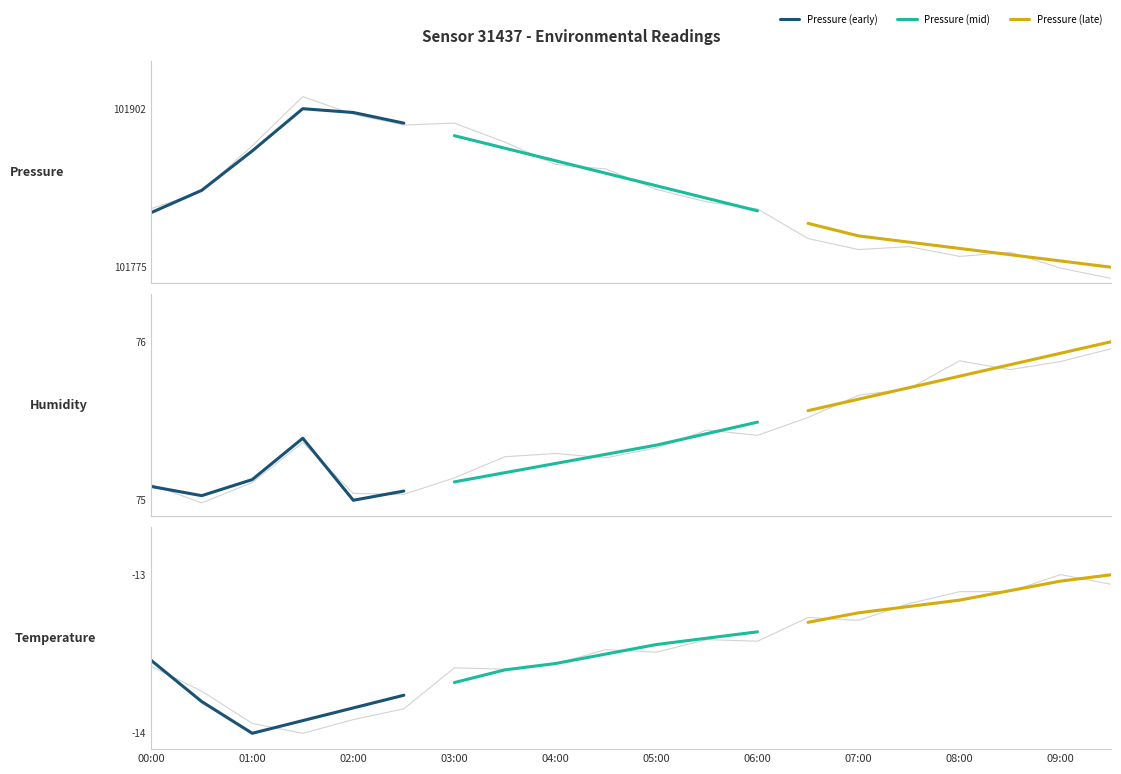

How many data points in pressure are above 101835?

10